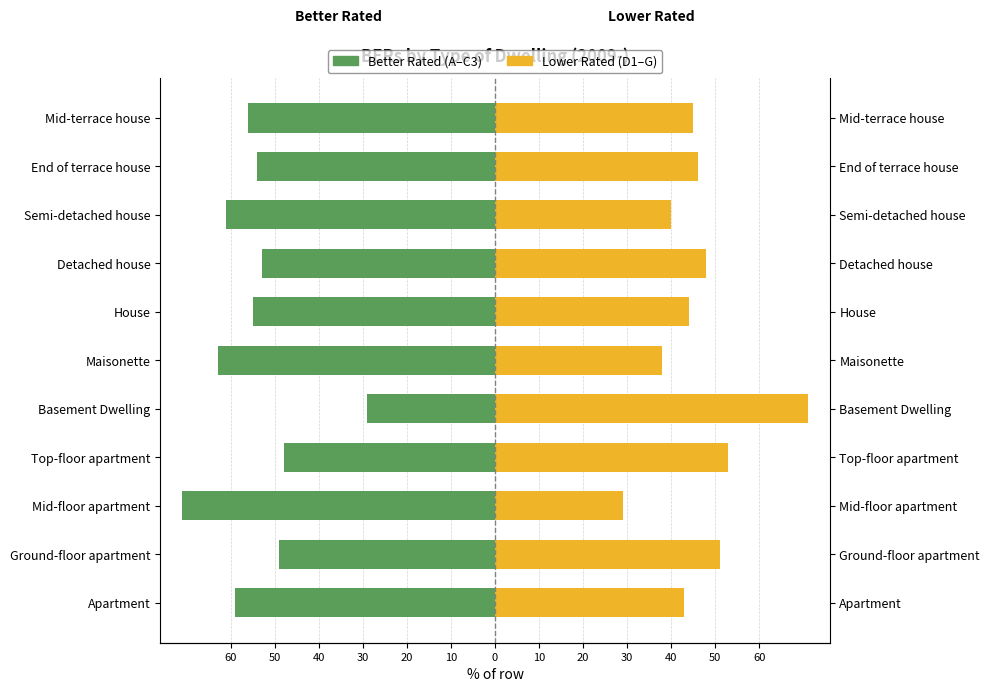

What is the value of the Lower Rated (D1–G) bar at the 2nd from the left?

51